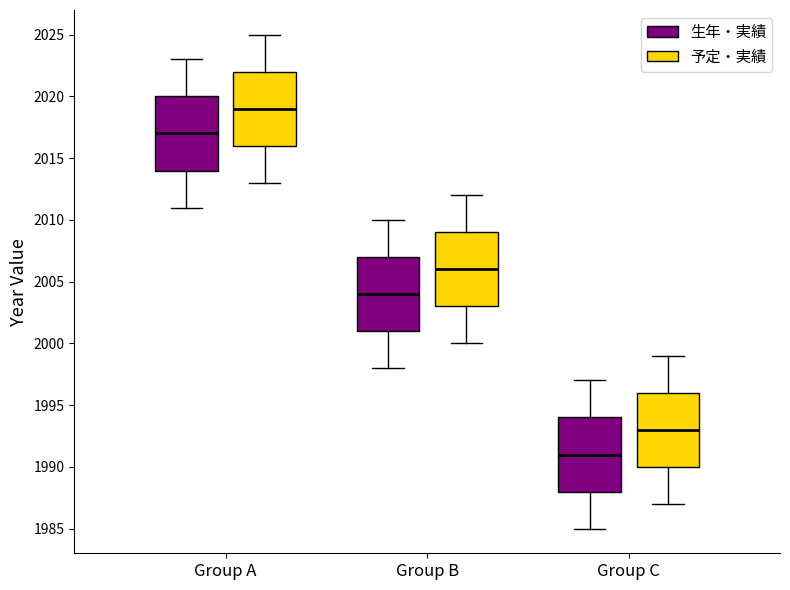

Reading left to right, read every box against the y-axis: the position of its median line, the range the box covers, and the ends of its whiskers. The values are not printed on the chart, so give them approximately, as read against the axis.

Group A (生年・実績): median 2017, box 2014 to 2020, whiskers 2011 to 2023
Group A (予定・実績): median 2019, box 2016 to 2022, whiskers 2013 to 2025
Group B (生年・実績): median 2004, box 2001 to 2007, whiskers 1998 to 2010
Group B (予定・実績): median 2006, box 2003 to 2009, whiskers 2000 to 2012
Group C (生年・実績): median 1991, box 1988 to 1994, whiskers 1985 to 1997
Group C (予定・実績): median 1993, box 1990 to 1996, whiskers 1987 to 1999